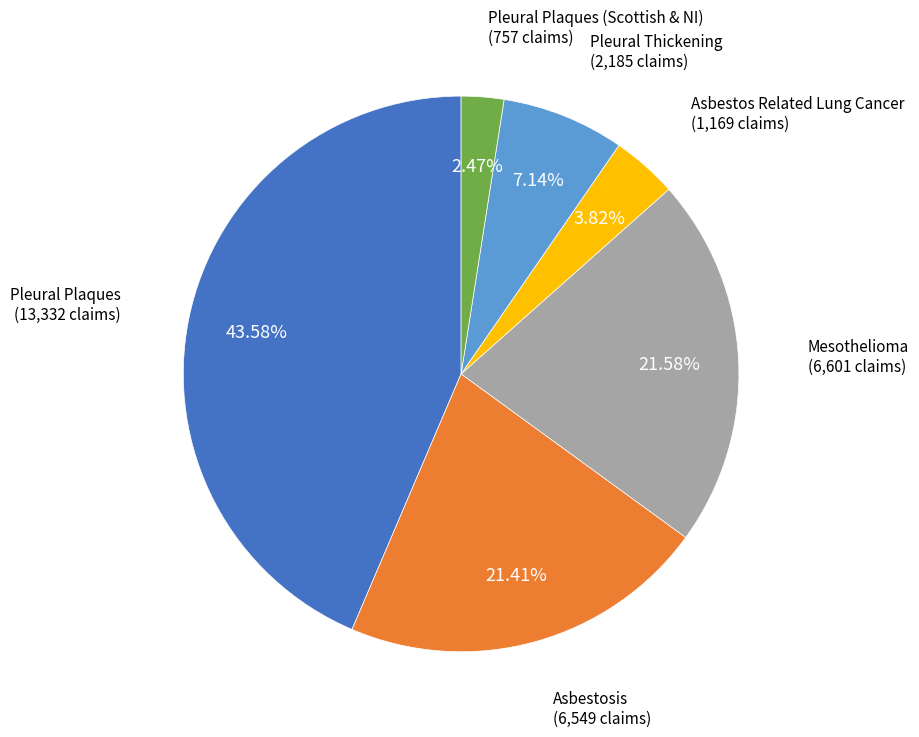

How many slices are in this pie chart?

6